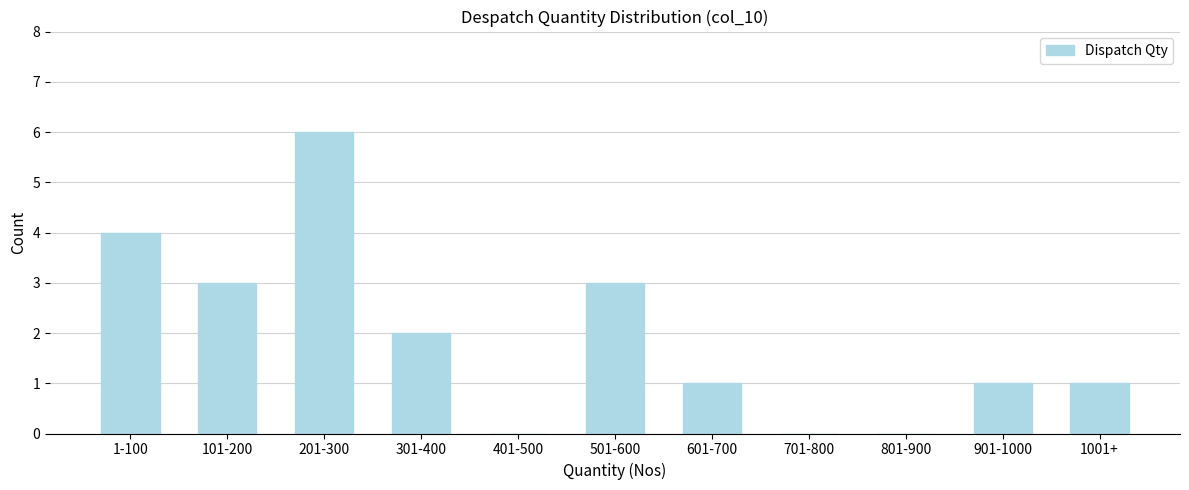

Reading left to right, list all the values displayed in this chart.

1-100=4	101-200=3	201-300=6	301-400=2	401-500=0	501-600=3	601-700=1	701-800=0	801-900=0	901-1000=1	1001+=1